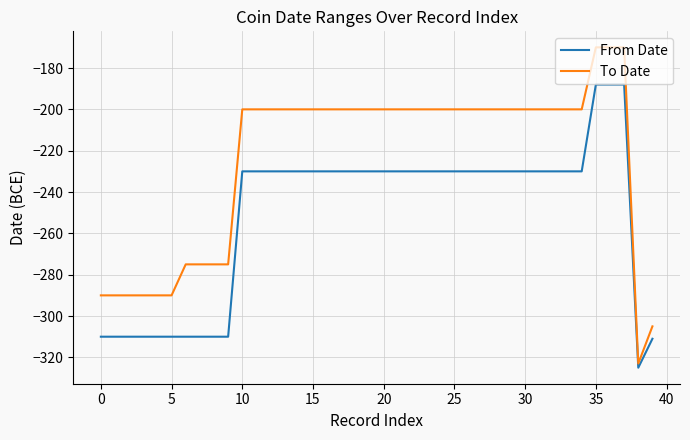

What is the smallest value displayed?

-325